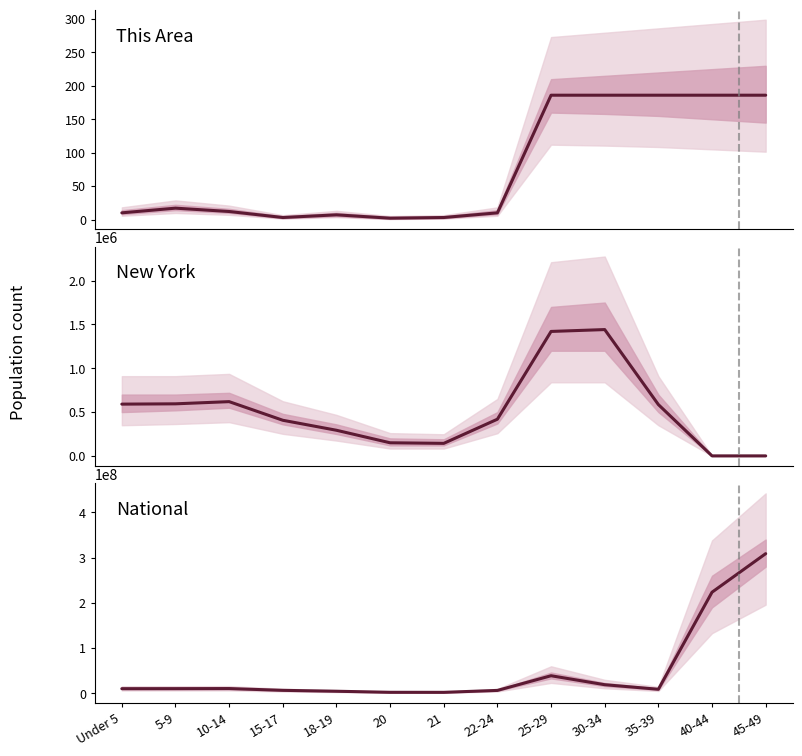

At which label does National first exceed 10319427?

5-9